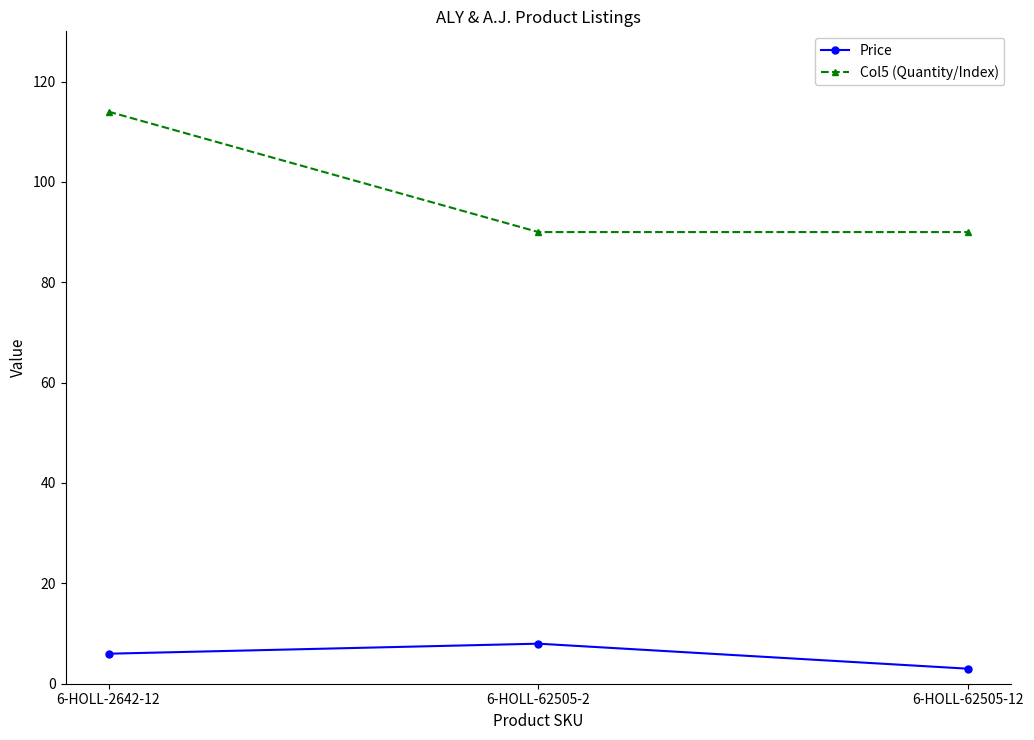

Where does the Price series first go above 5?

6-HOLL-2642-12